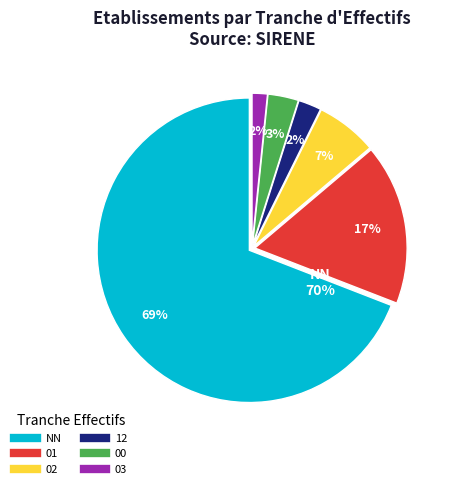

Combined, do 12 and 03 account for over 50%?

No